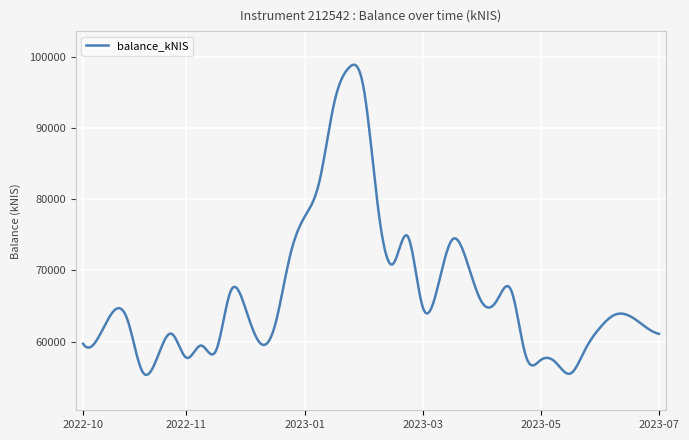

What is the maximum value shown in the chart?

98856.2